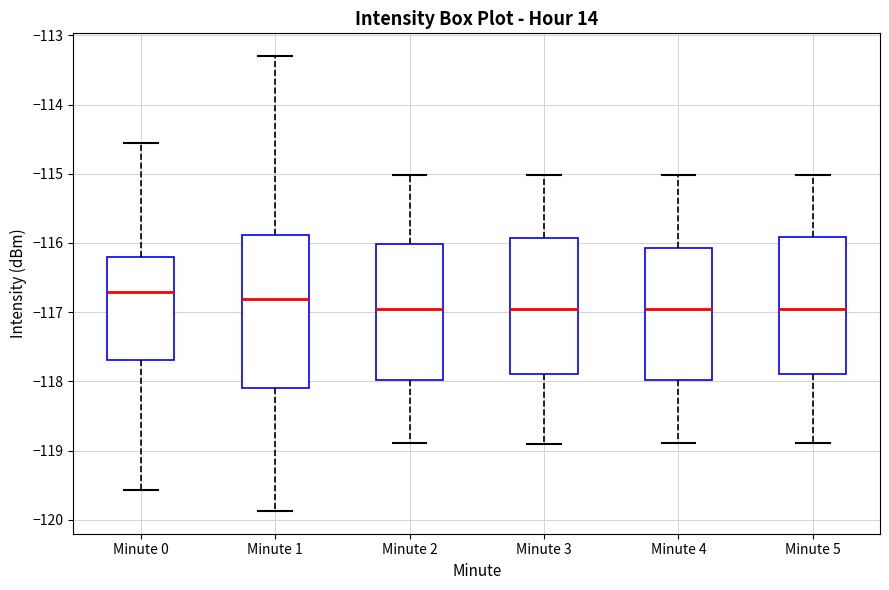

Which box is the tallest, from its lower edge to its upper edge?

Minute 1